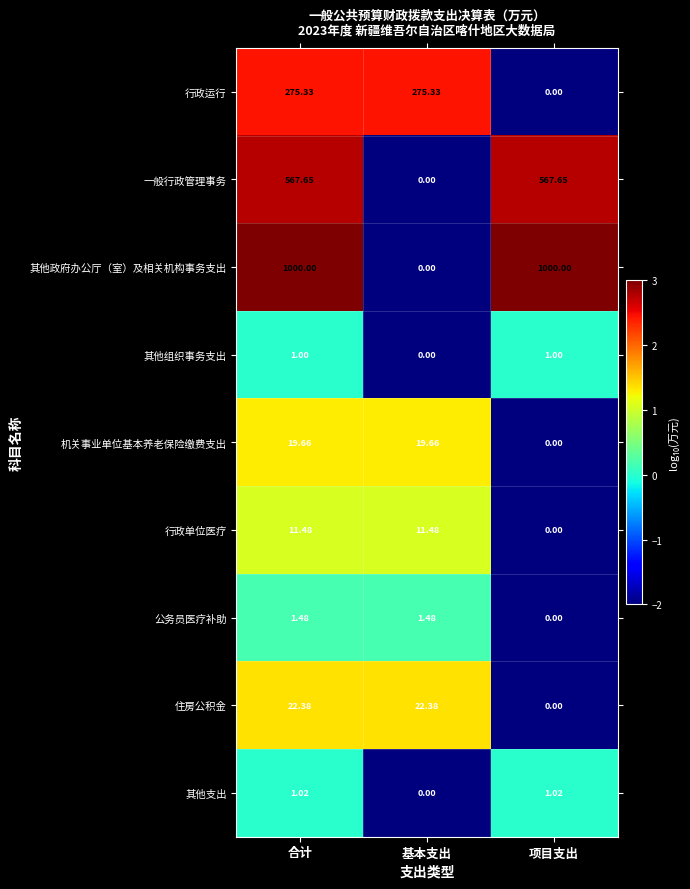

List the series in order of their peak value, highest first.

其他政府办公厅（室）及相关机构事务支出, 一般行政管理事务, 行政运行, 住房公积金, 机关事业单位基本养老保险缴费支出, 行政单位医疗, 公务员医疗补助, 其他支出, 其他组织事务支出